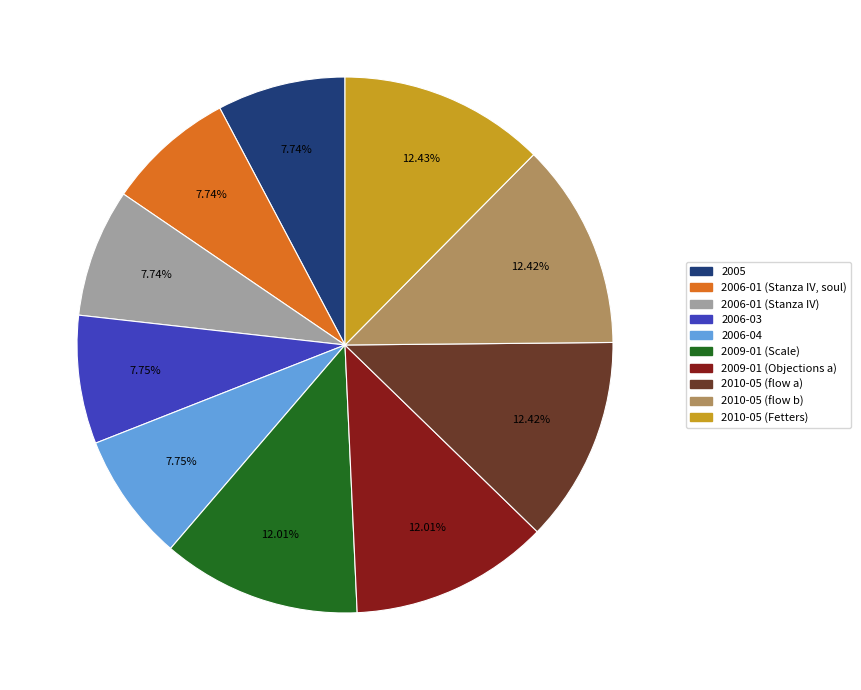

To the nearest percent, what is the combined percentage of 2005 and 2009-01 (Objections a)?

20%